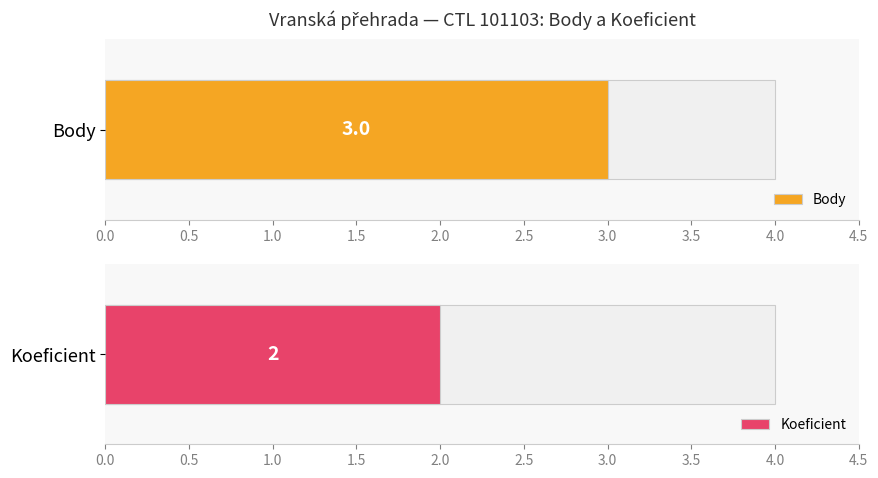

What value does the Koeficient series have at 101103?

2